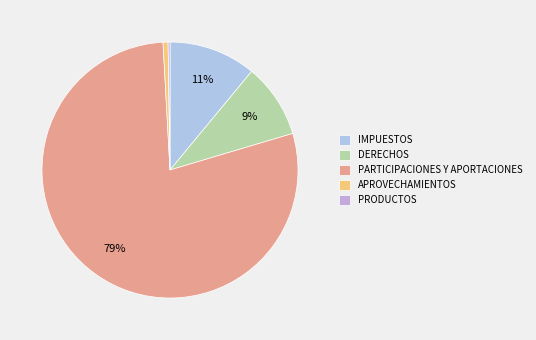

Which has a higher value, APROVECHAMIENTOS or PARTICIPACIONES Y APORTACIONES?

PARTICIPACIONES Y APORTACIONES